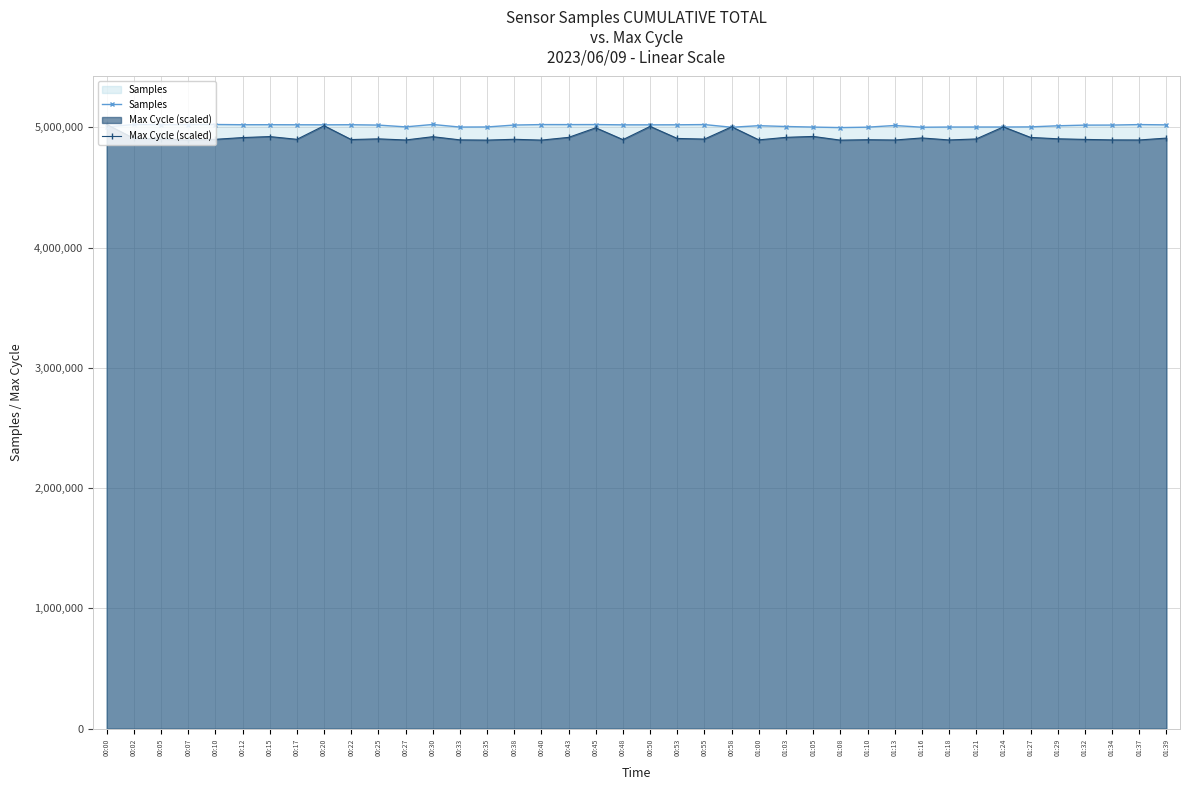

Is the value of Samples at 00:58 greater than the value of Max Cycle (scaled) at 01:29?

Yes